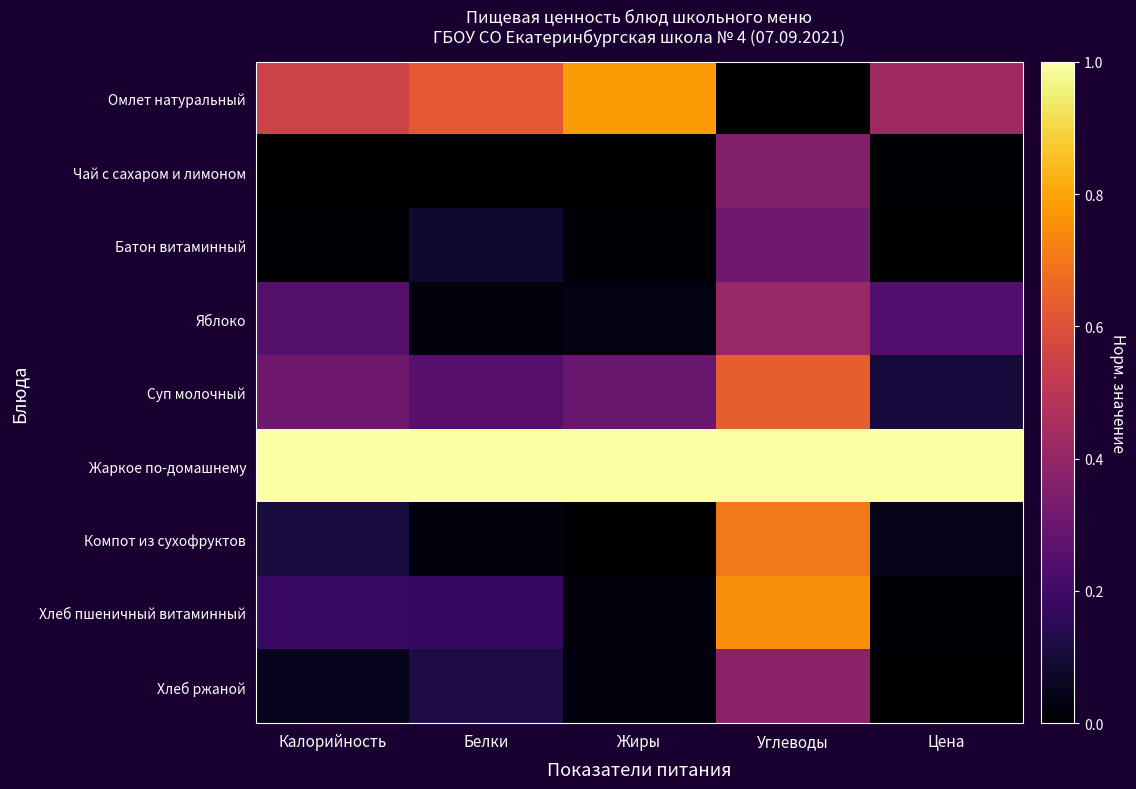

Reading left to right, list all the values displayed in this chart.

Омлет натуральный: Калорийность=0.6	Белки=0.6	Жиры=0.8	Углеводы=0.0	Цена=0.4
Чай с сахаром и лимоном: Калорийность=0.0	Белки=0.0	Жиры=0.0	Углеводы=0.4	Цена=0.0
Батон витаминный: Калорийность=0.0	Белки=0.1	Жиры=0.0	Углеводы=0.3	Цена=0.0
Яблоко: Калорийность=0.2	Белки=0.0	Жиры=0.0	Углеводы=0.4	Цена=0.2
Суп молочный: Калорийность=0.3	Белки=0.3	Жиры=0.3	Углеводы=0.6	Цена=0.1
Жаркое по-домашнему: Калорийность=1.0	Белки=1.0	Жиры=1.0	Углеводы=1.0	Цена=1.0
Компот из сухофруктов: Калорийность=0.1	Белки=0.0	Жиры=0.0	Углеводы=0.7	Цена=0.0
Хлеб пшеничный витаминный: Калорийность=0.2	Белки=0.2	Жиры=0.0	Углеводы=0.8	Цена=0.0
Хлеб ржаной: Калорийность=0.1	Белки=0.1	Жиры=0.0	Углеводы=0.4	Цена=0.0